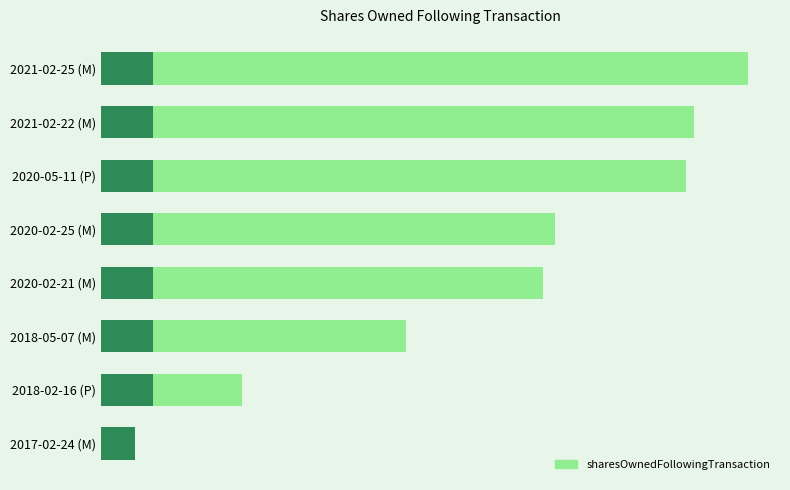

Reading left to right, extract all data points from this chart.

22537	20664	20378	15833	15411	10629	4898	1198